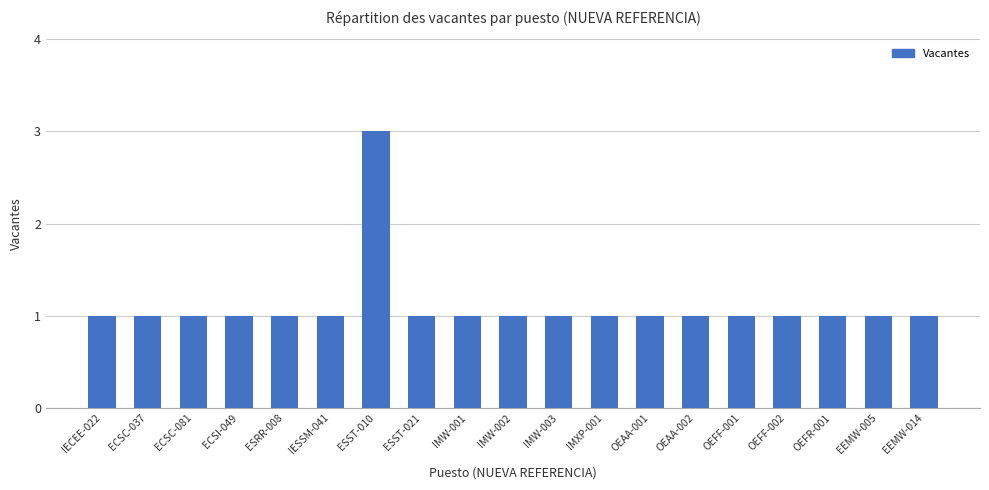

What is the label of the 15th bar from the left?

OEFF-001